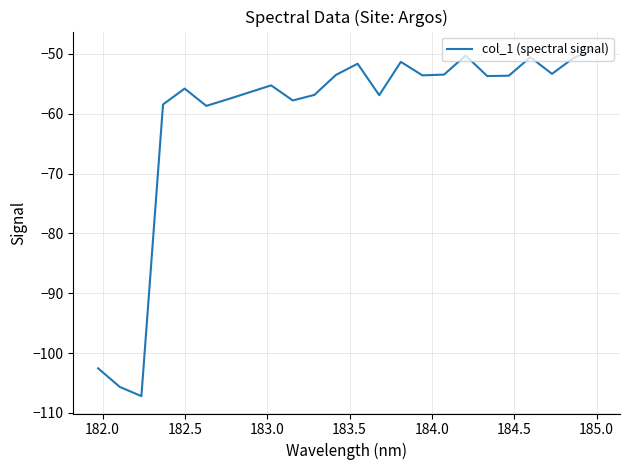

Count the number of values greater than -53.

6